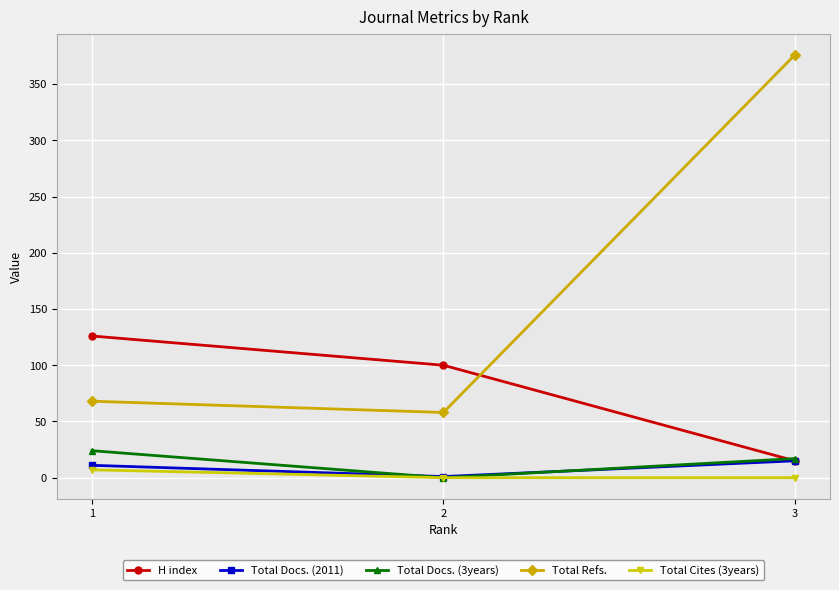

At which category is the sum across all series the highest?

3